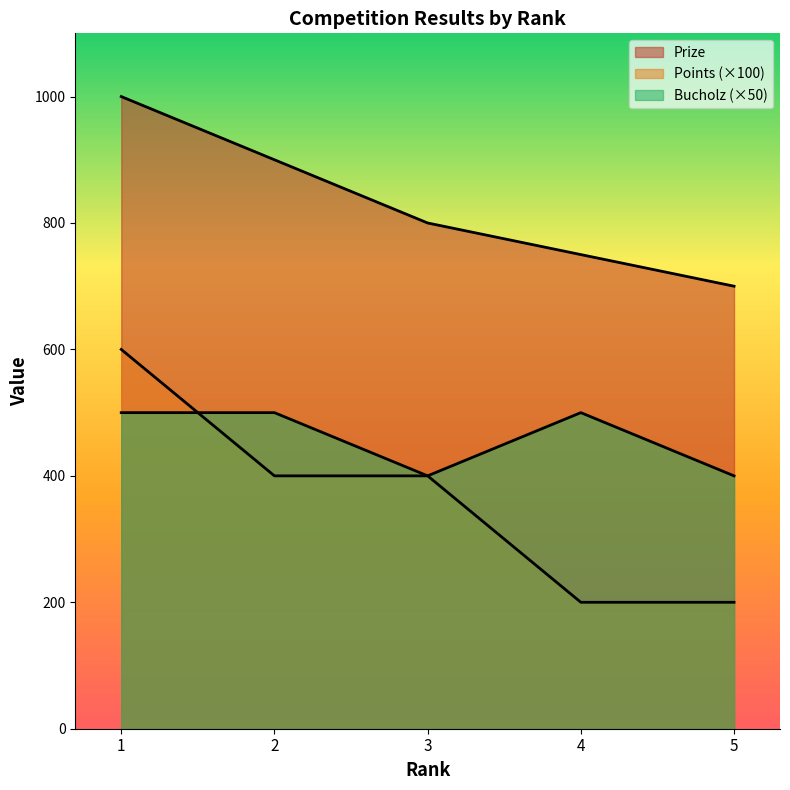

Which series has the largest total across all categories?

Prize